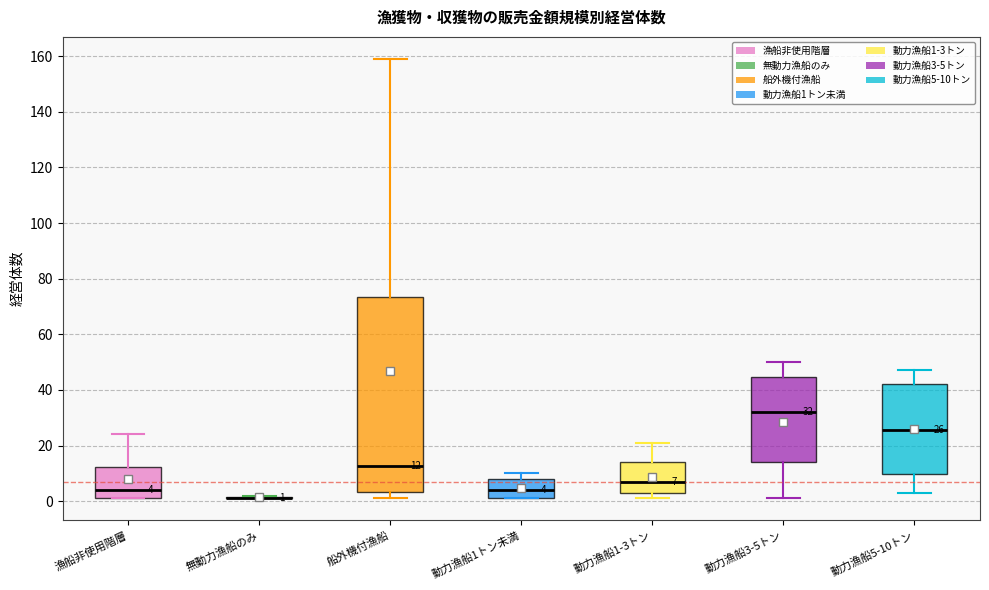

Which box is the tallest, from its lower edge to its upper edge?

船外機付漁船